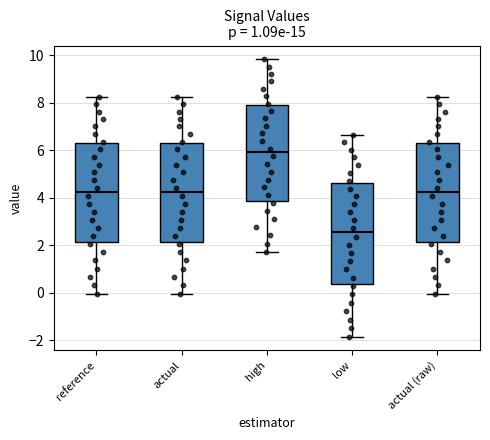

Which box has the highest median line?

high